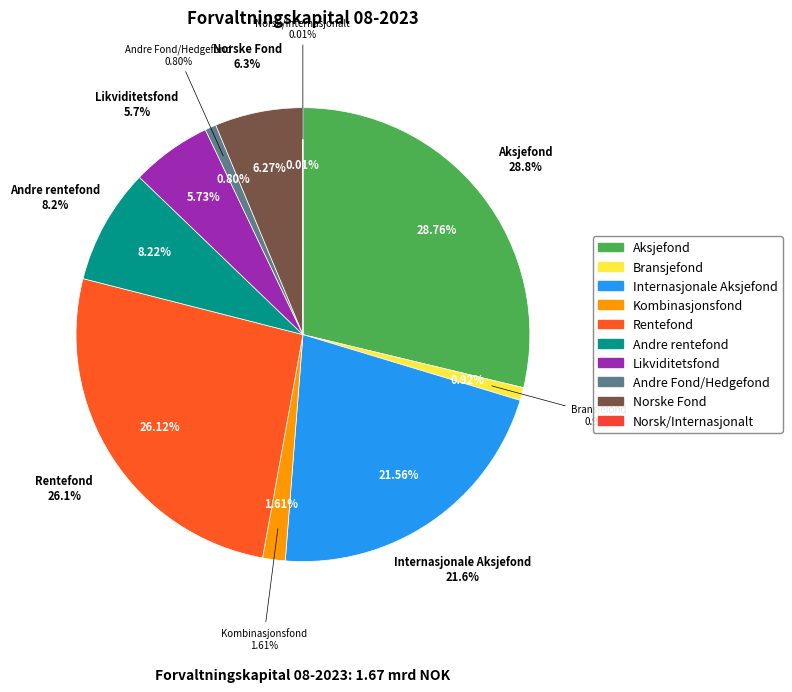

What percentage is NOT represented by Andre rentefond?

91.8%